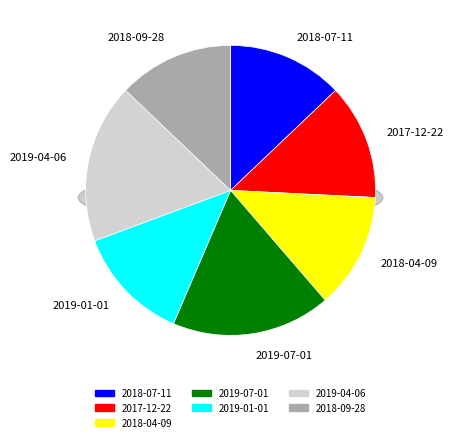

How many slices are in this pie chart?

7